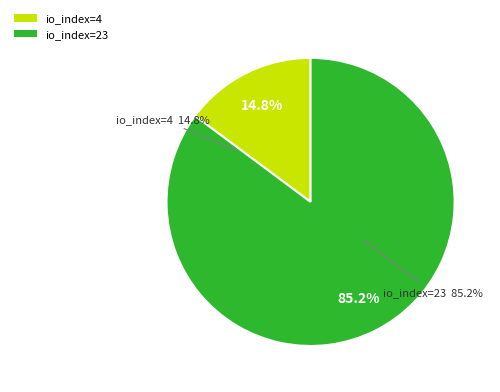

What percentage is the io_index=4 (direction=-1) slice, to the nearest percent?

15%